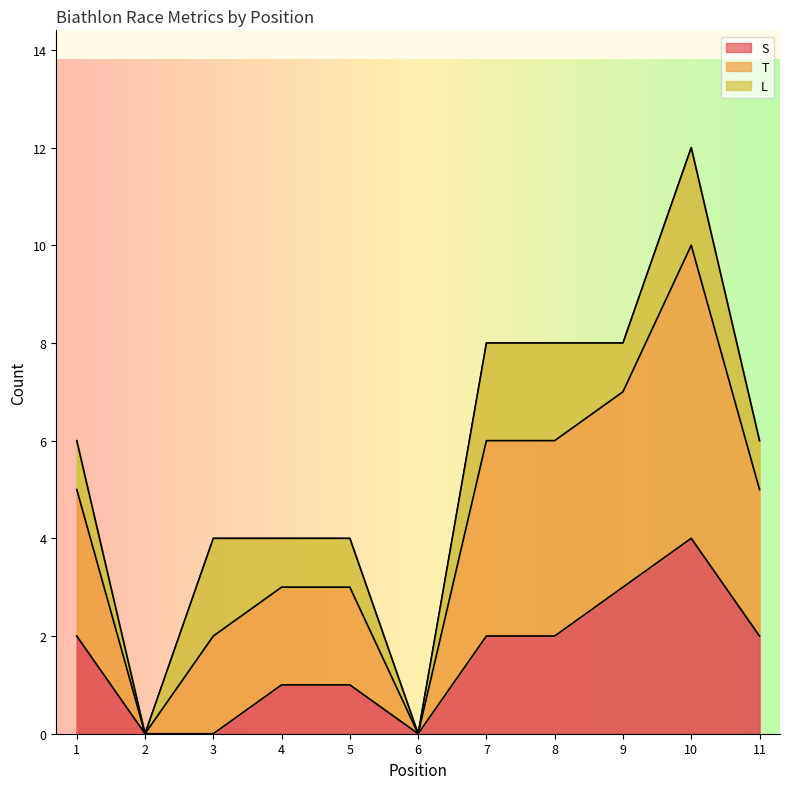

List the labels in order of S value, smallest first.

2, 3, 6, 4, 5, 1, 7, 8, 11, 9, 10